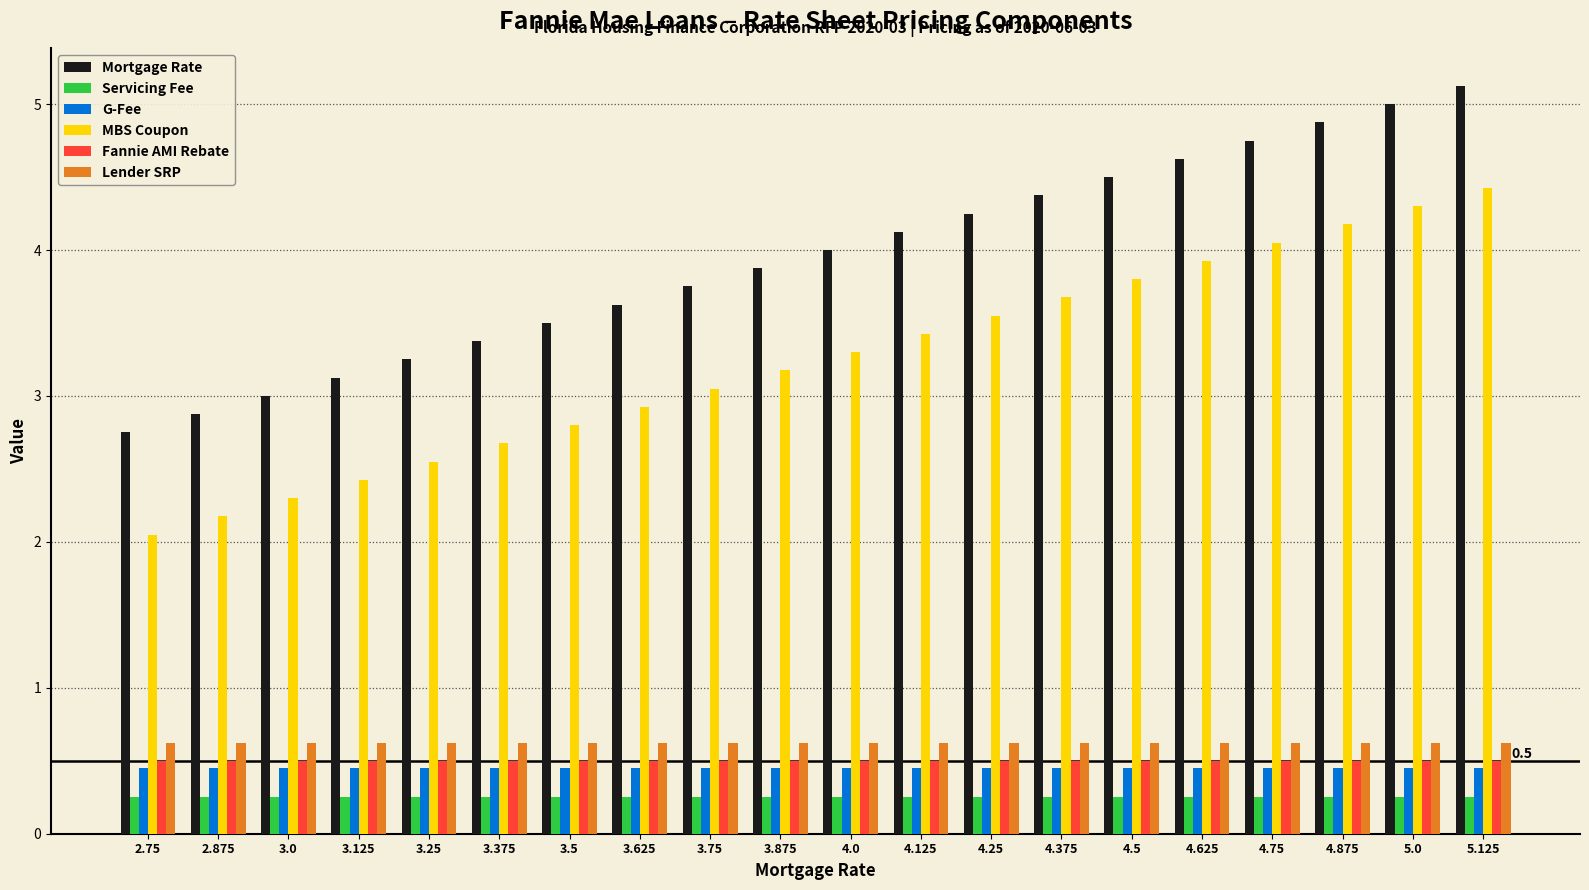

What is the spread (max minus min) of values at 4.875?

4.6